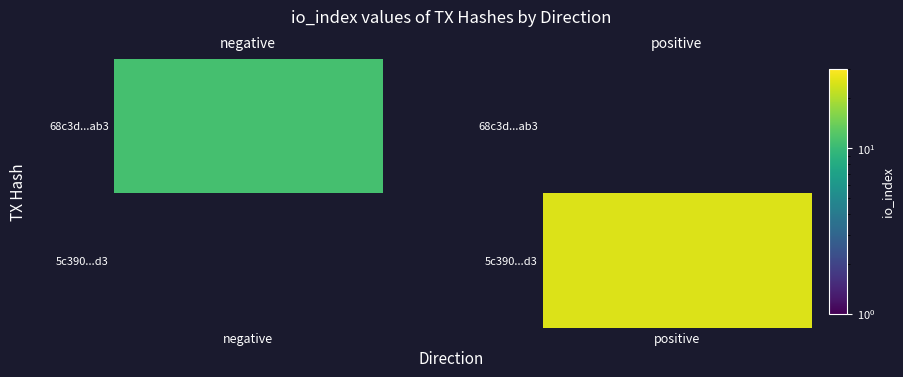

What is the maximum value for 68c3d23896c2c618a529bfbf12532970b9d1ab3?

11